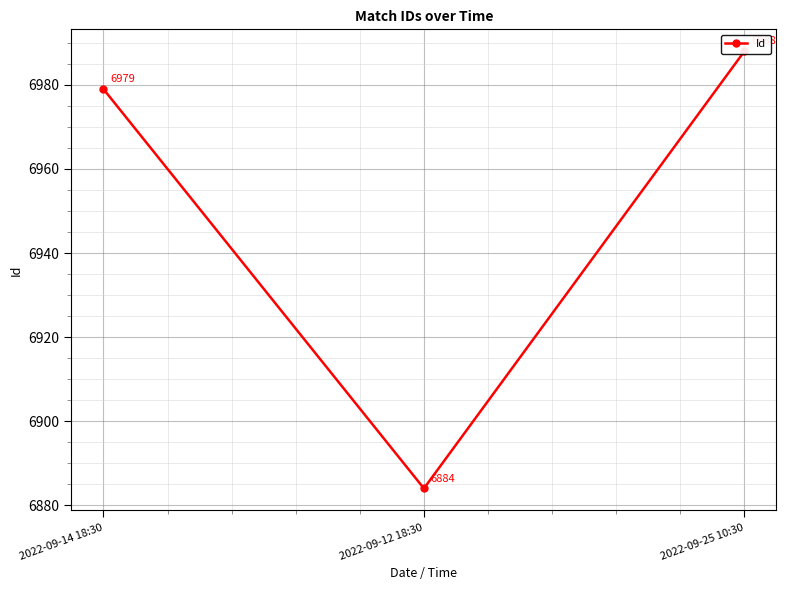

Reading left to right, list all the values displayed in this chart.

6979	6884	6988